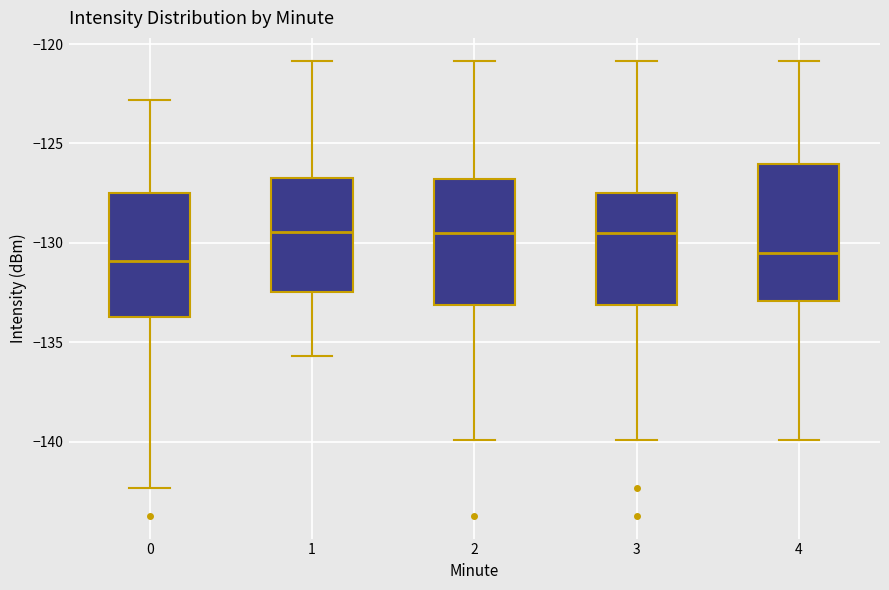

Which box is the tallest, from its lower edge to its upper edge?

4